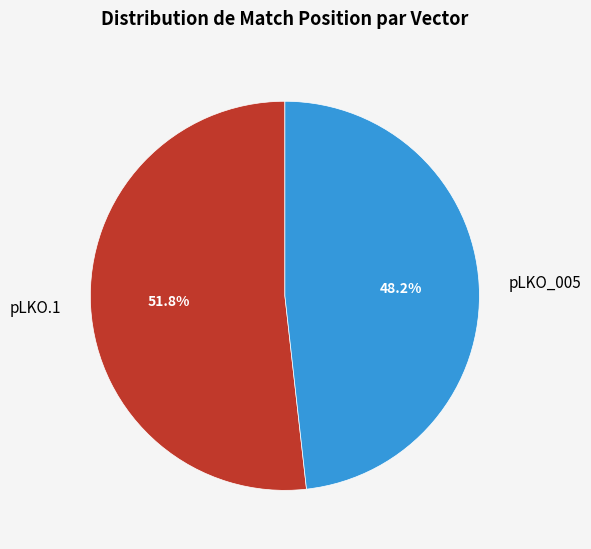

What is the total percentage of pLKO_005 and pLKO.1?

100.0%